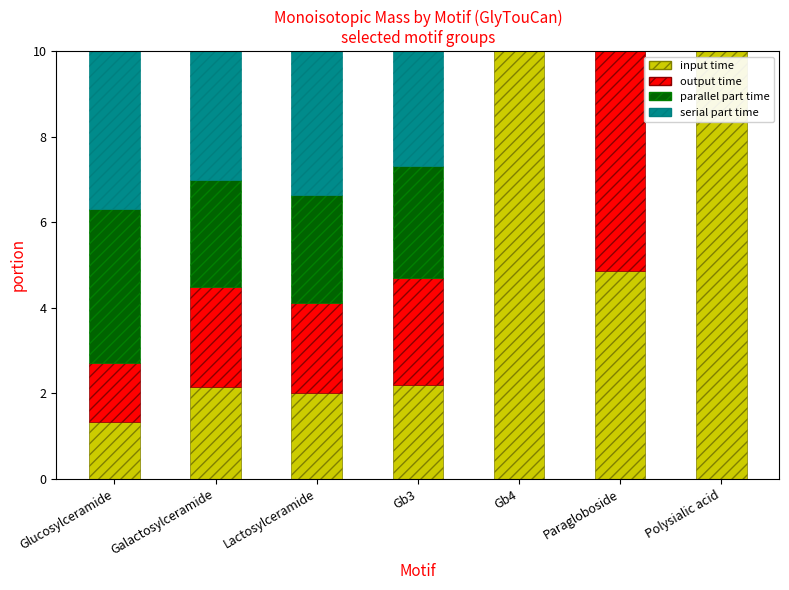

Where is input time nearest to the value 5?

Paragloboside